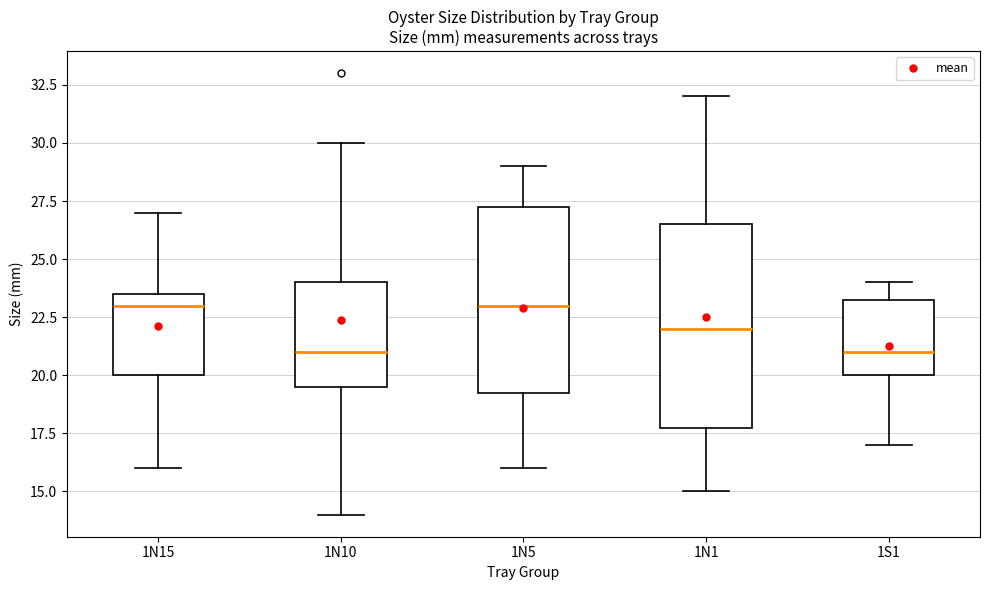

Comparing the boxes themselves (not the whiskers), which one is the tallest?

1N1